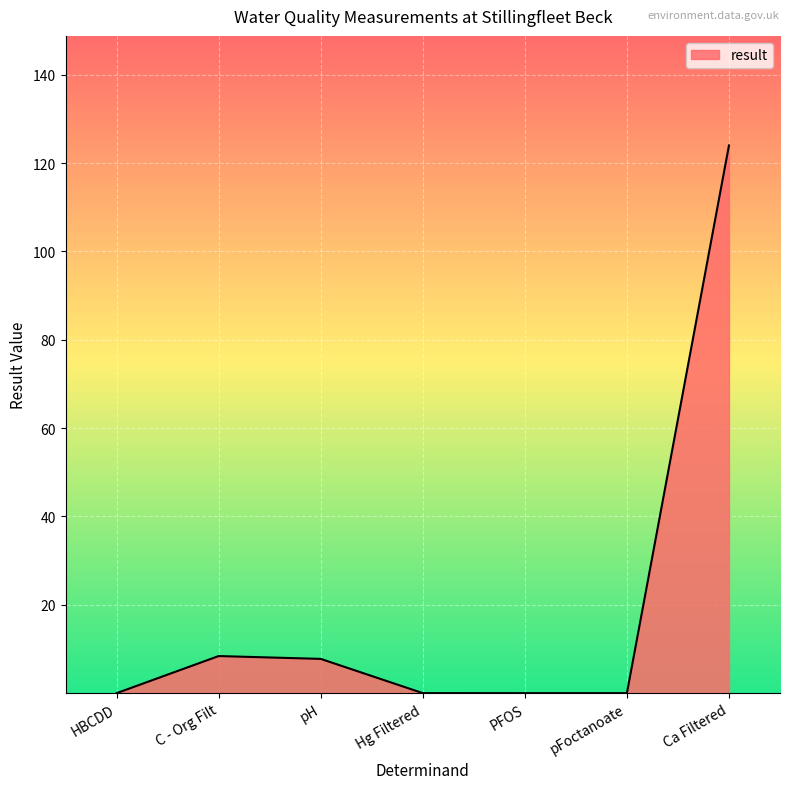

What is the approximate value at pH?

7.8